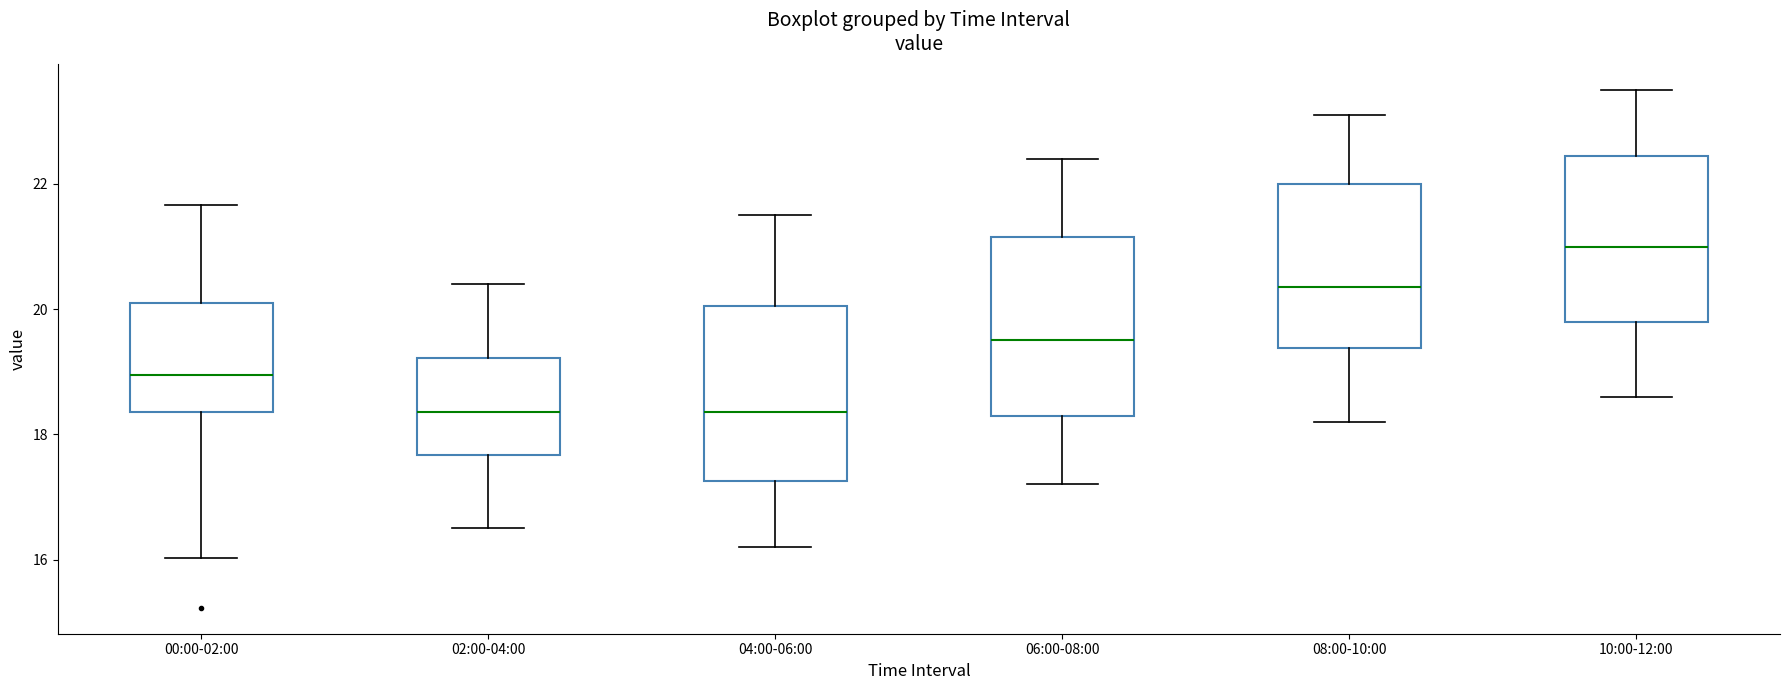

Reading left to right, read every box against the y-axis: the position of its median line, the range the box covers, and the ends of its whiskers. The values are not printed on the chart, so give them approximately, as read against the axis.

00:00-02:00: median 19.0, box 18.4 to 20.2, whiskers 16.0 to 21.6
02:00-04:00: median 18.4, box 17.6 to 19.2, whiskers 16.6 to 20.4
04:00-06:00: median 18.4, box 17.2 to 20.0, whiskers 16.2 to 21.6
06:00-08:00: median 19.6, box 18.4 to 21.2, whiskers 17.2 to 22.4
08:00-10:00: median 20.4, box 19.4 to 22.0, whiskers 18.2 to 23.2
10:00-12:00: median 21.0, box 19.8 to 22.4, whiskers 18.6 to 23.6